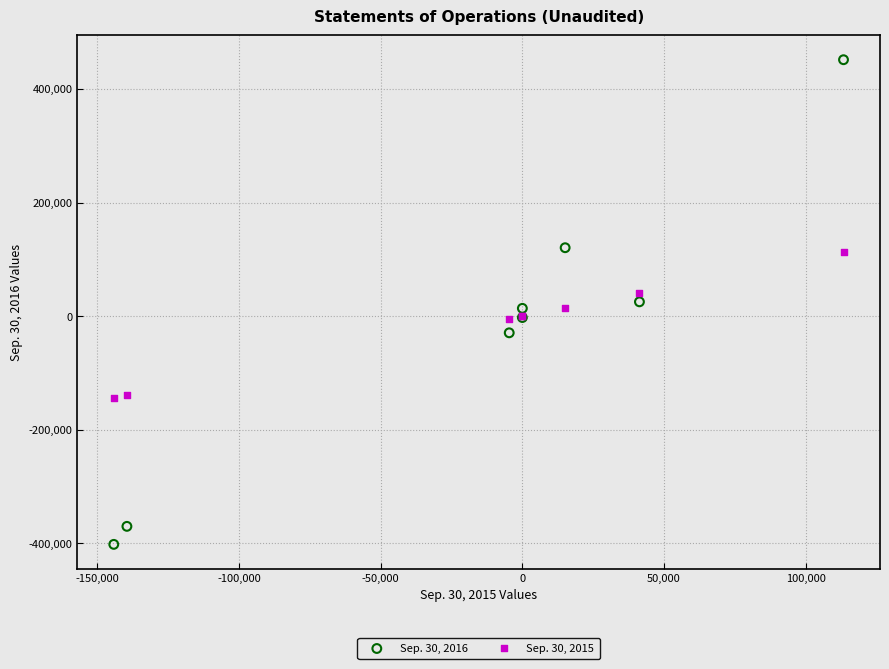

What are all the series names shown in the legend?

Sep. 30, 2016, Sep. 30, 2015